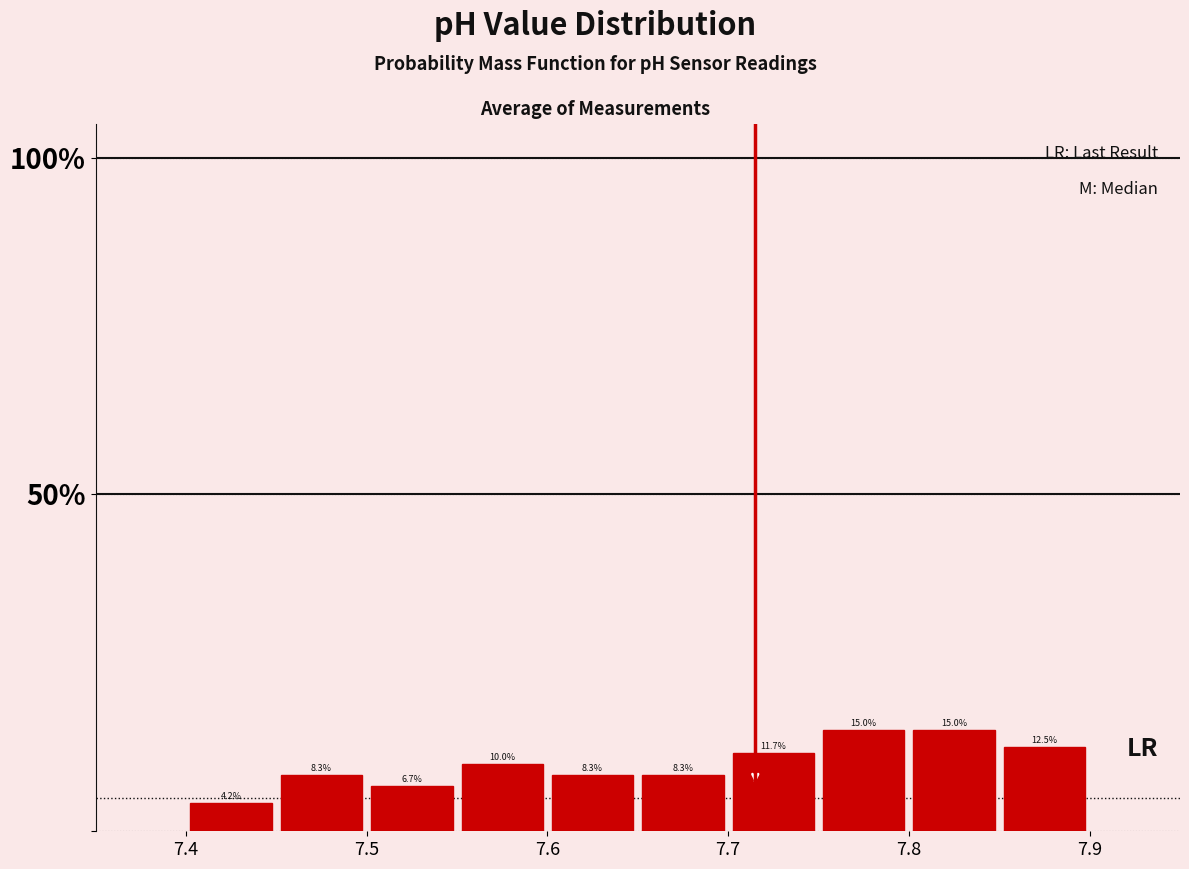

Reading left to right, transcribe this chart: for each bar, give the range it covers on the x-axis and its height.

7.40 to 7.45: 4.2
7.45 to 7.50: 8.3
7.50 to 7.55: 6.7
7.55 to 7.60: 10.0
7.60 to 7.65: 8.3
7.65 to 7.70: 8.3
7.70 to 7.75: 11.7
7.75 to 7.80: 15.0
7.80 to 7.85: 15.0
7.85 to 7.90: 12.5